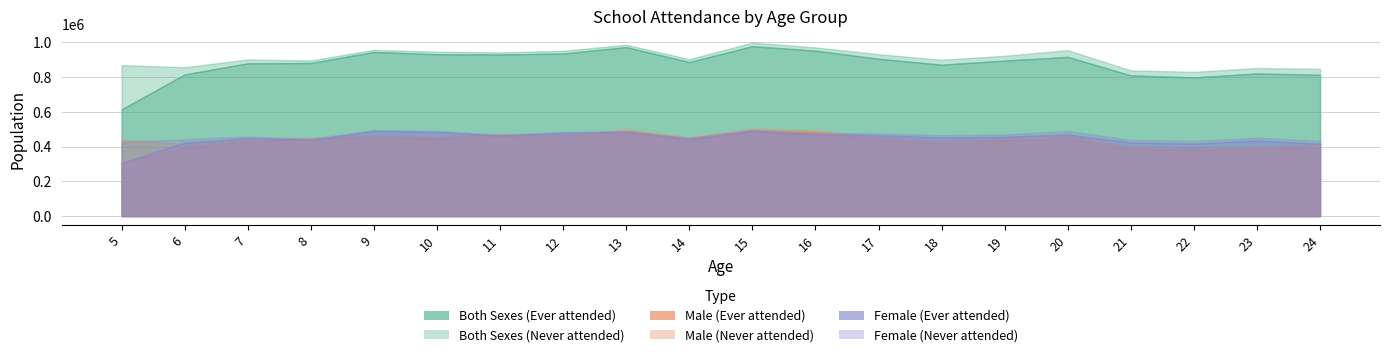

What is the minimum value shown in the chart?

304704